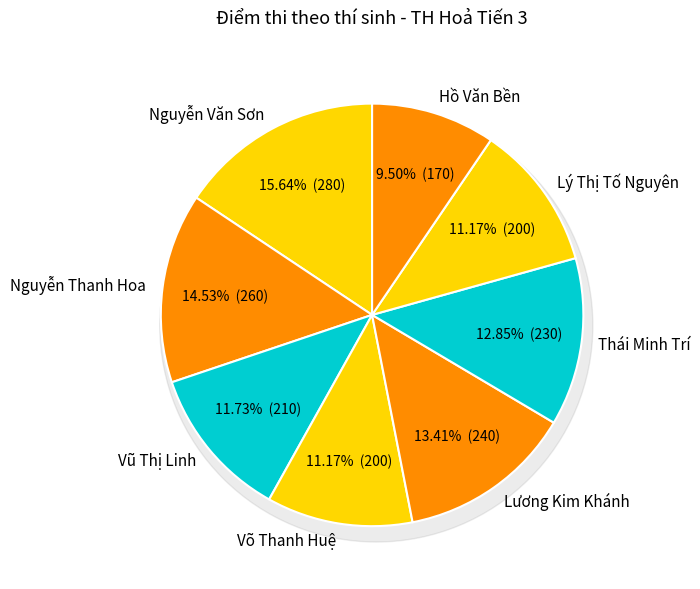

Count the number of slices in the pie.

8